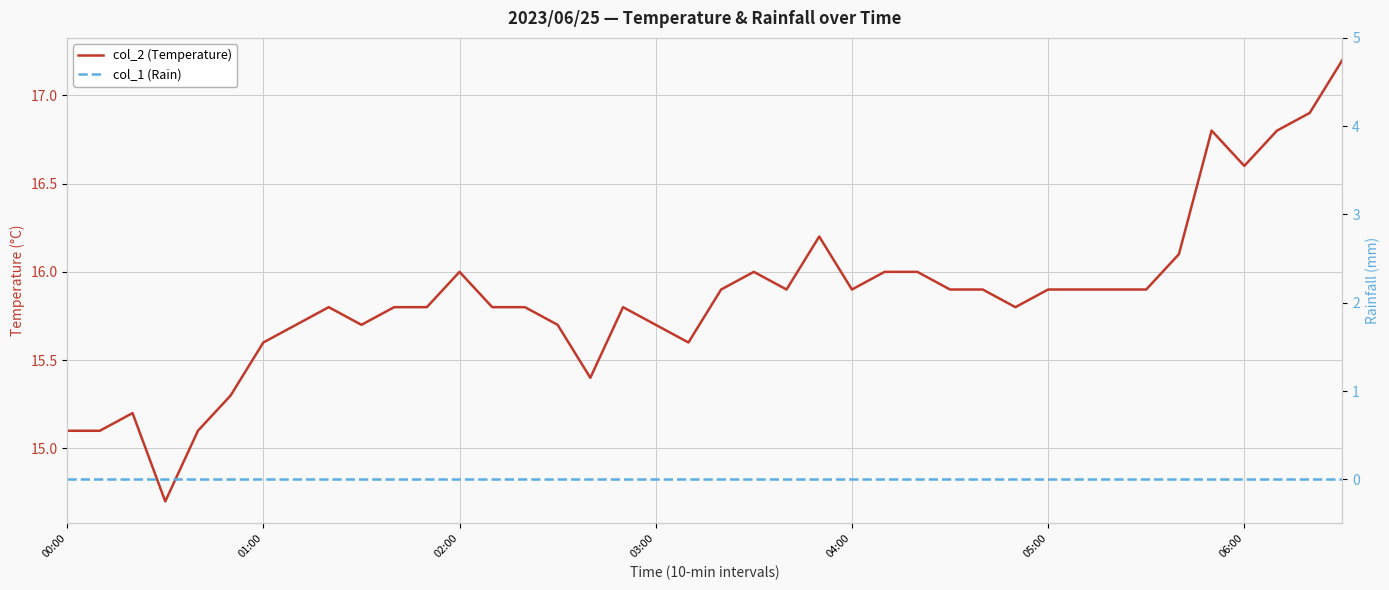

True or false: col_2 (Temperature) and col_1 (Rain) intersect in this chart.

False